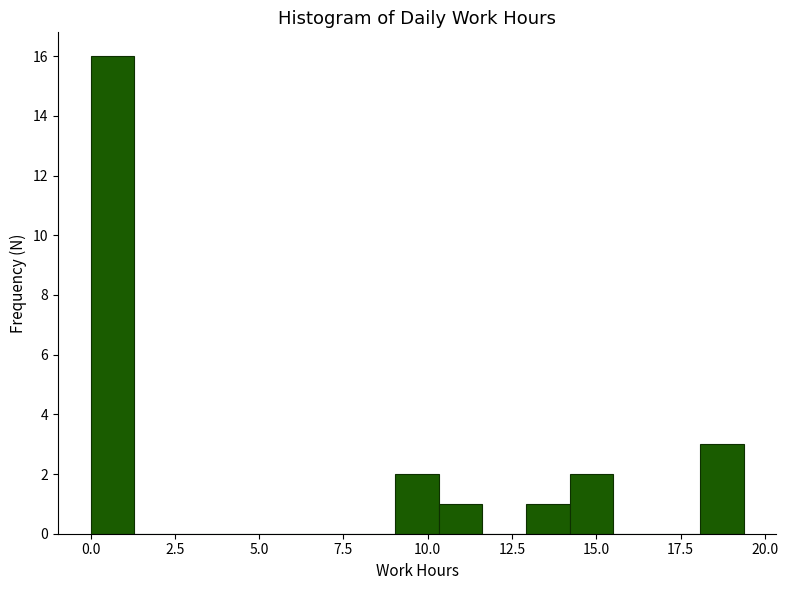

Read against the x-axis, roughly where is the centre of the tallest bar?

0.5